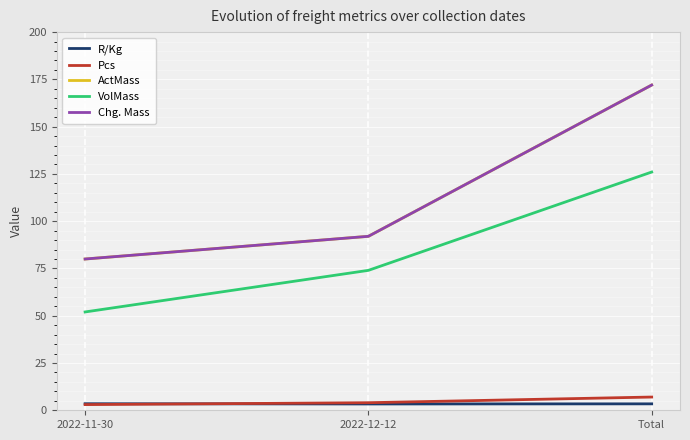

Reading left to right, transcribe all the data shown in this chart.

R/Kg: 2022-11-30=3.5	2022-12-12=3.3	Total=3.4
Pcs: 2022-11-30=3.0	2022-12-12=4.0	Total=7.0
ActMass: 2022-11-30=80.0	2022-12-12=92.0	Total=172.0
VolMass: 2022-11-30=52.0	2022-12-12=74.0	Total=126.0
Chg. Mass: 2022-11-30=80.0	2022-12-12=92.0	Total=172.0